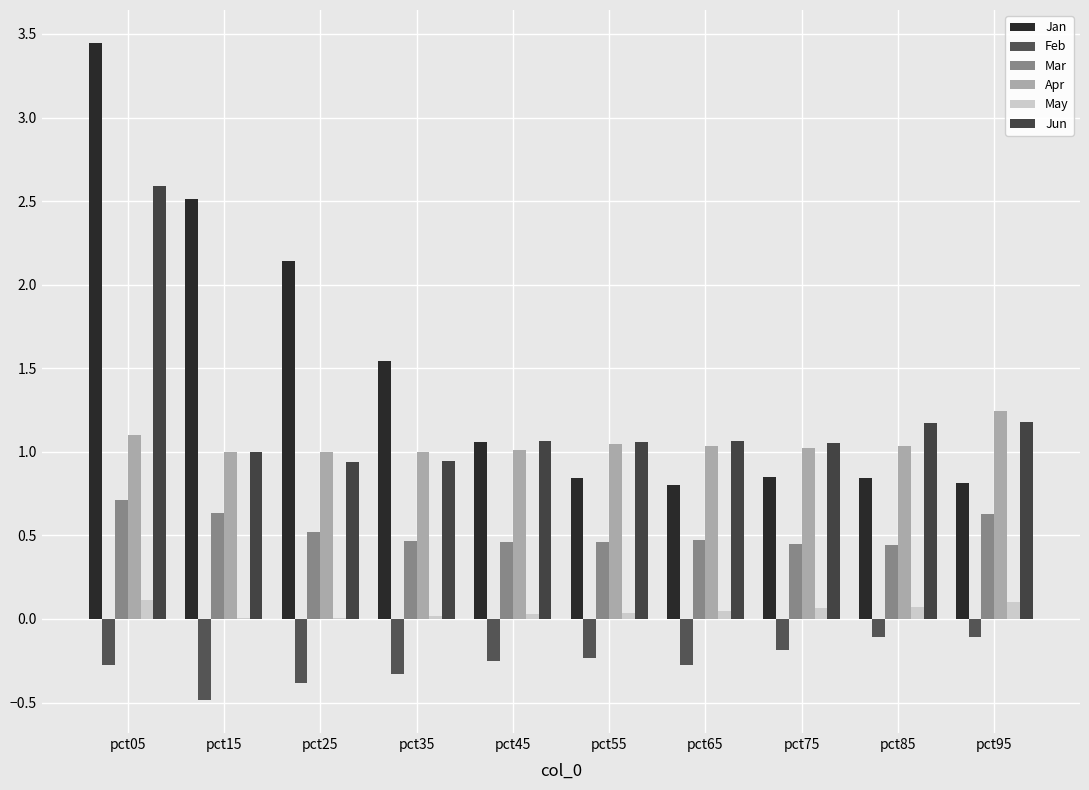

Are the bars horizontal?

No